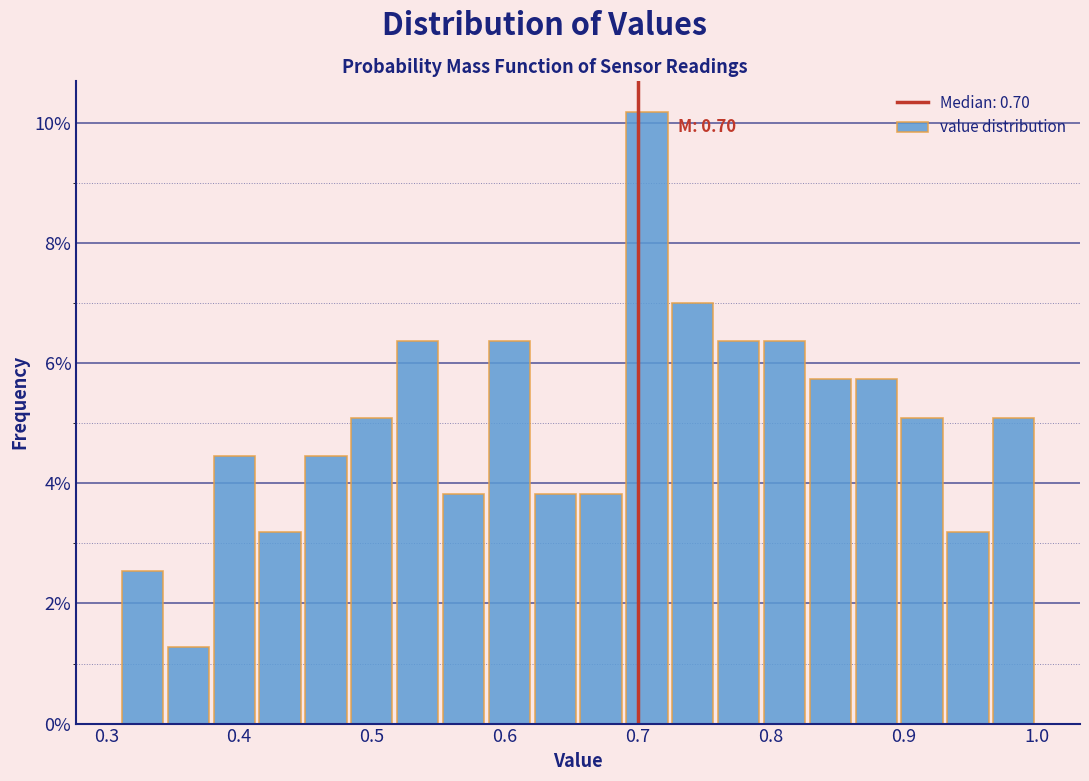

Around what value on the x-axis is the tallest bar? Give the approximate position of its centre, as read against the axis.

0.71